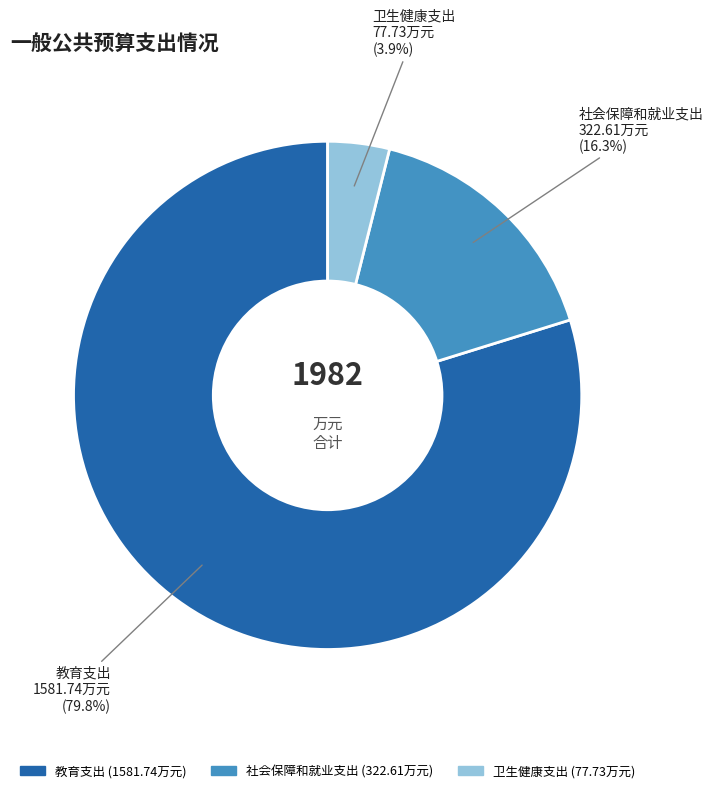

To the nearest percent, what percentage of the pie is 社会保障和就业支出?

16%